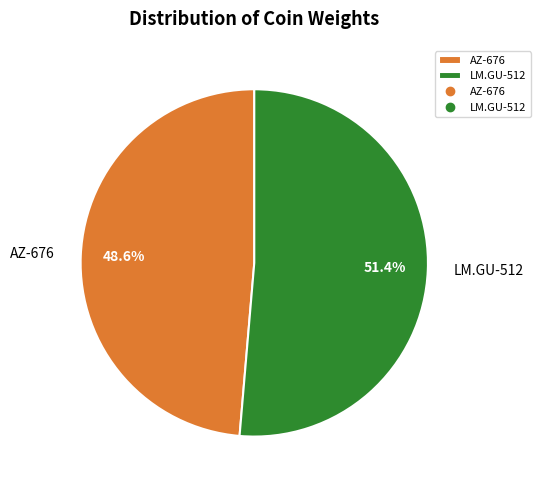

What is the total percentage of AZ-676 and LM.GU-512?

100.0%